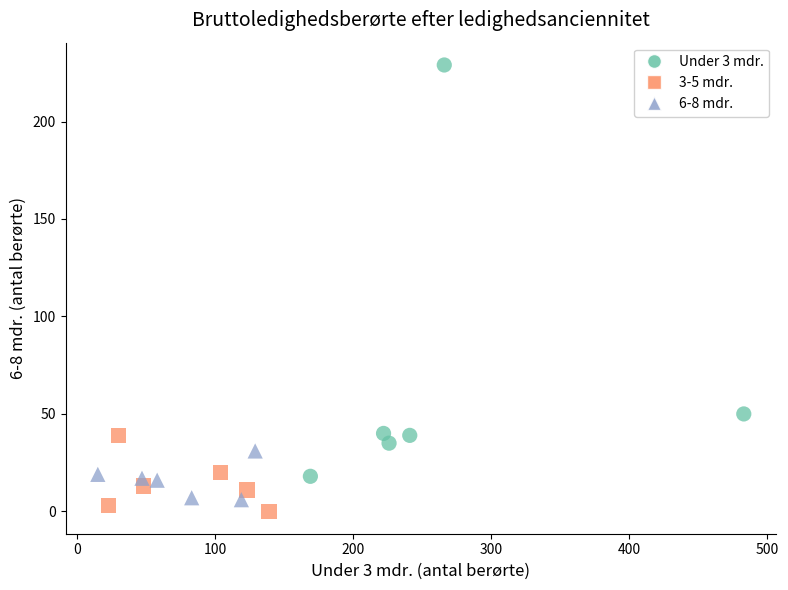

Which series reaches the maximum Y coordinate?

Under 3 mdr.